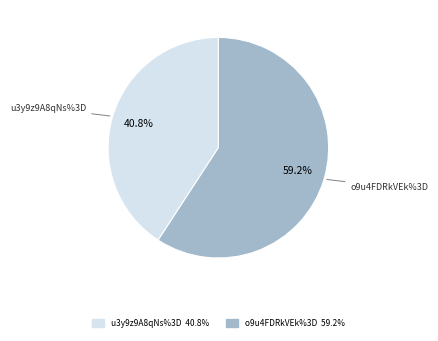

The o9u4FDRkVEk%3D slice represents 59% of the pie. True or false?

True